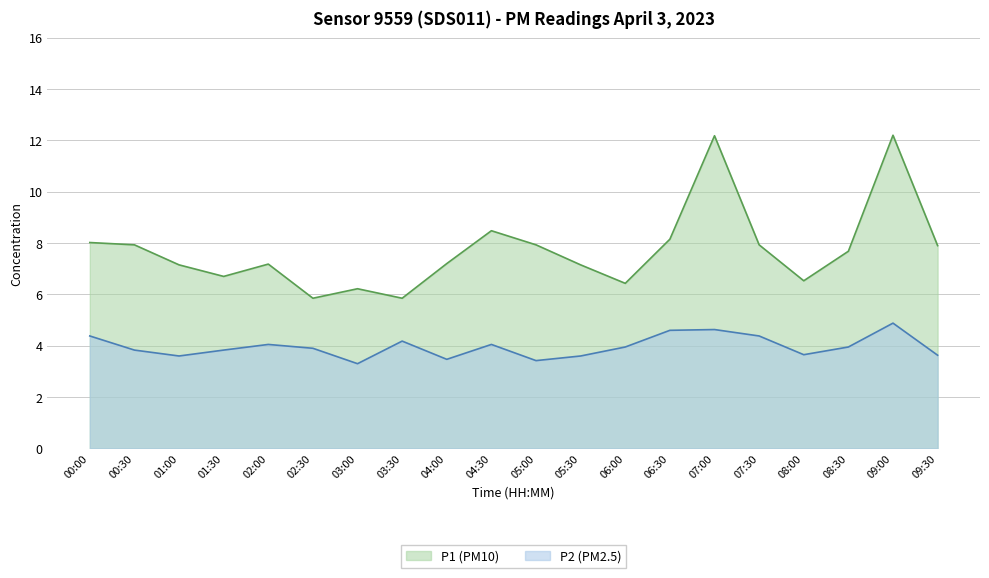

How many interior local valleys does the P1 series have?

5